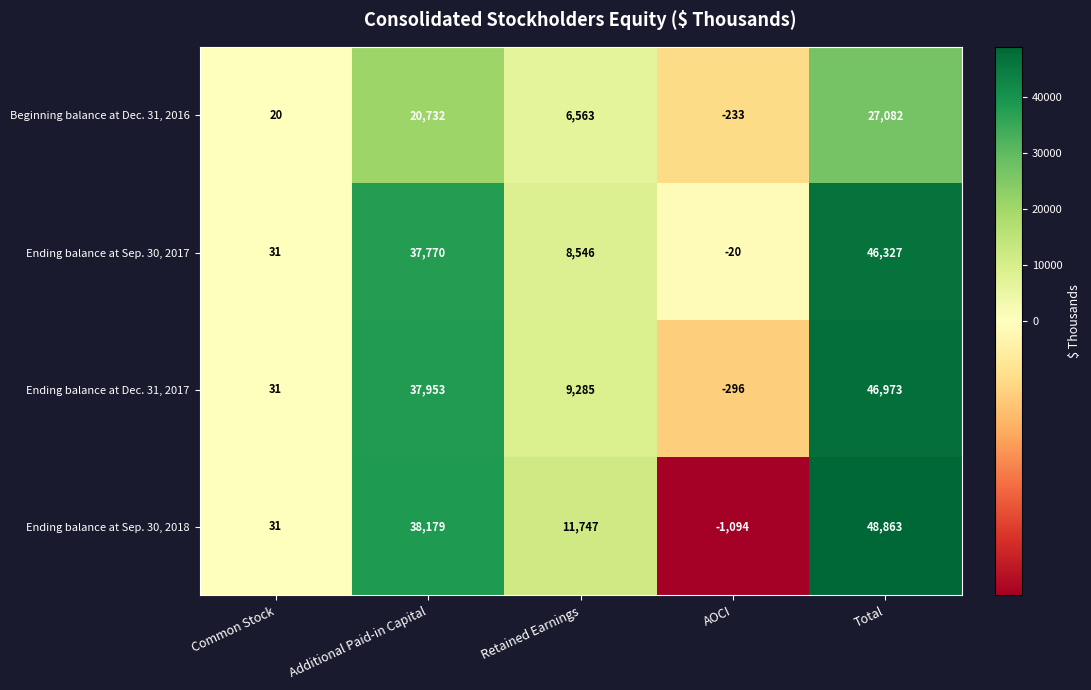

At which category does the chart reach its minimum across all series?

AOCI